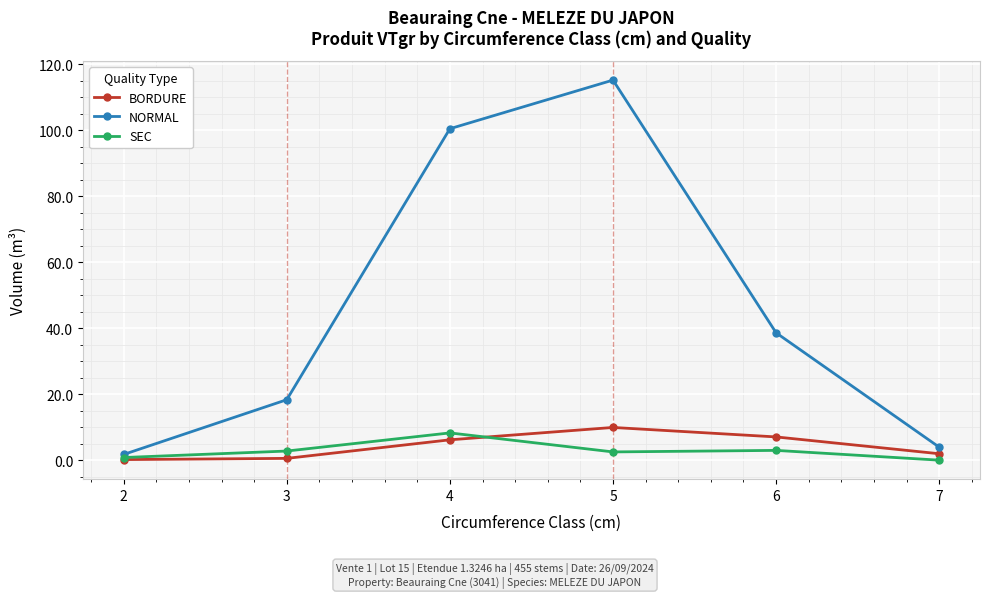

After their last crossing, which series has the higher values: SEC or BORDURE?

BORDURE